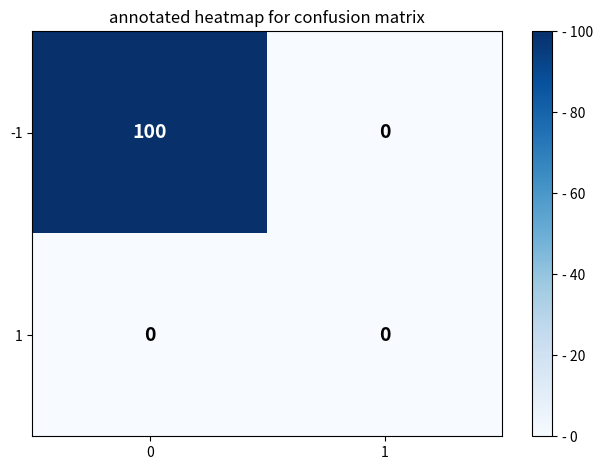

At 0, list the series in order from smallest to largest.

1, -1